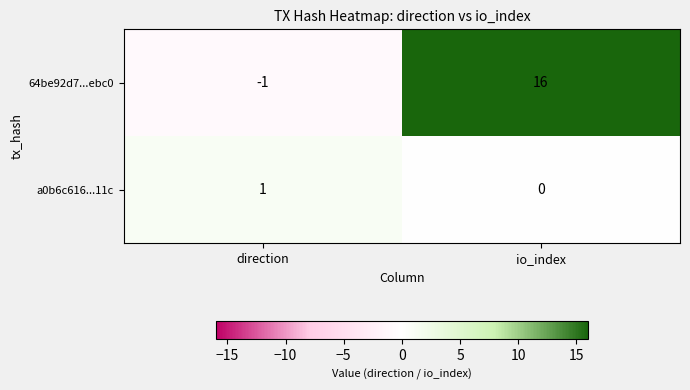

At which category does the chart reach its minimum across all series?

direction